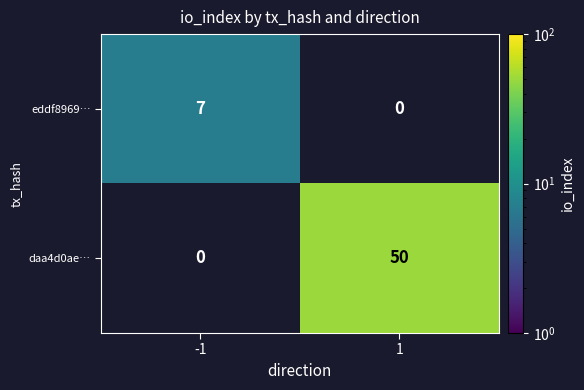

The value of daa4d0ae… at -1 is 0. True or false?

True